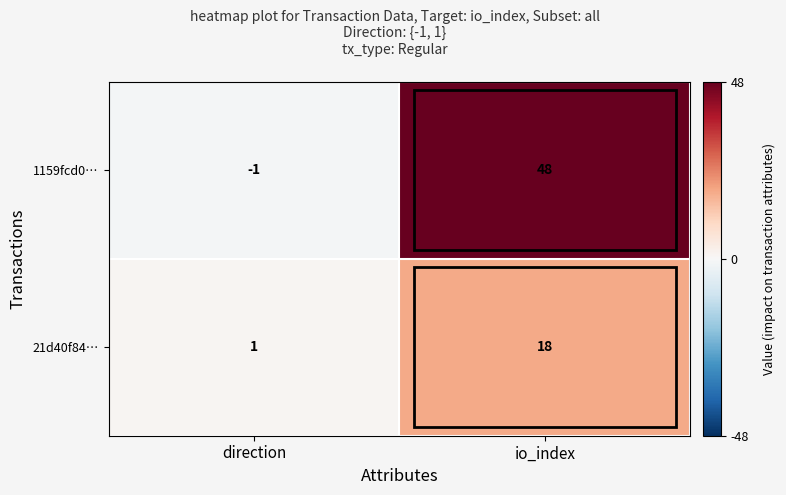

Rank the series at io_index from highest to lowest value.

1159fcd0…, 21d40f84…